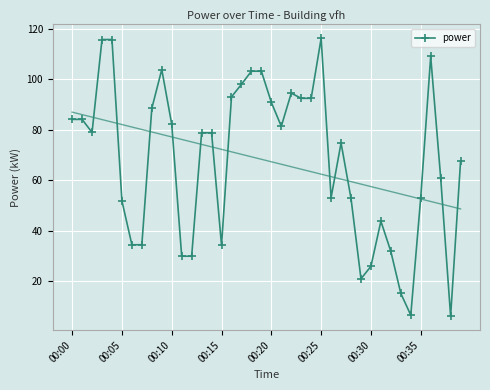

How many data points are above 78?

21